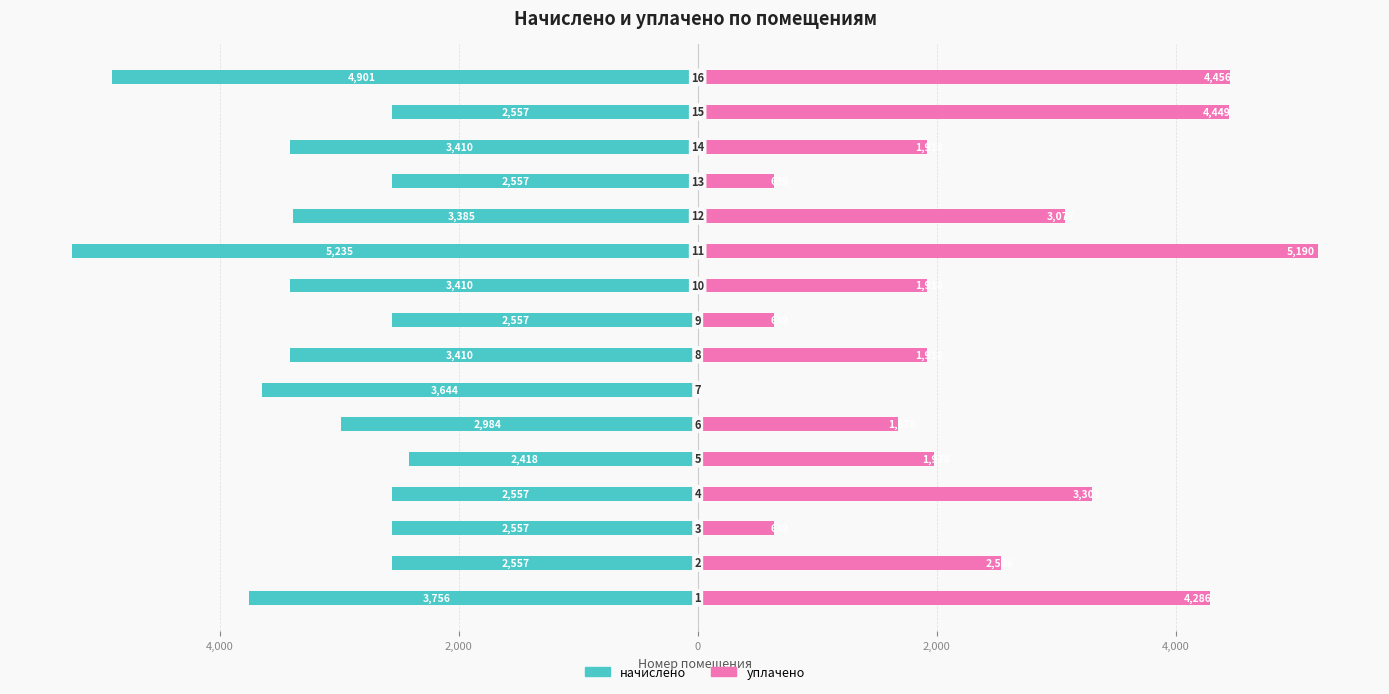

What is the highest value of the начислено series?

-2417.6